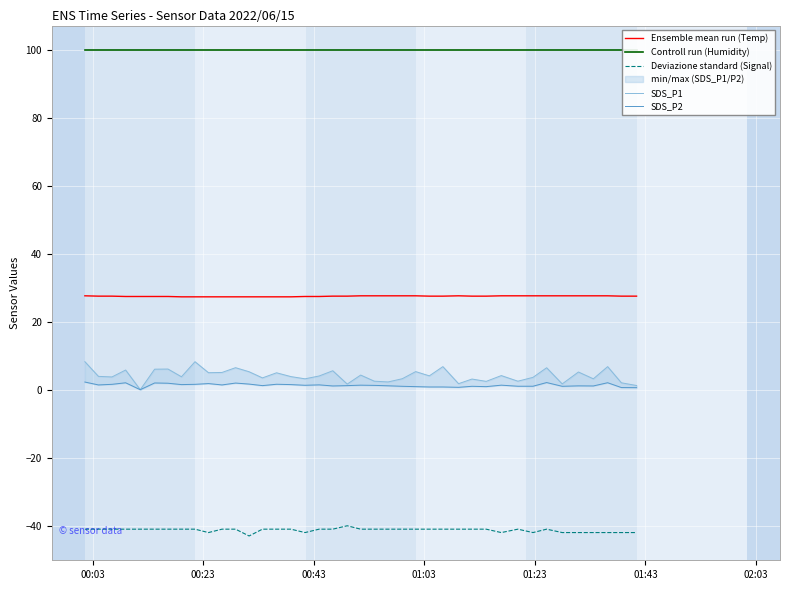

True or false: Deviazione standard (Signal) and Ensemble mean run (Temp) cross at least once.

False